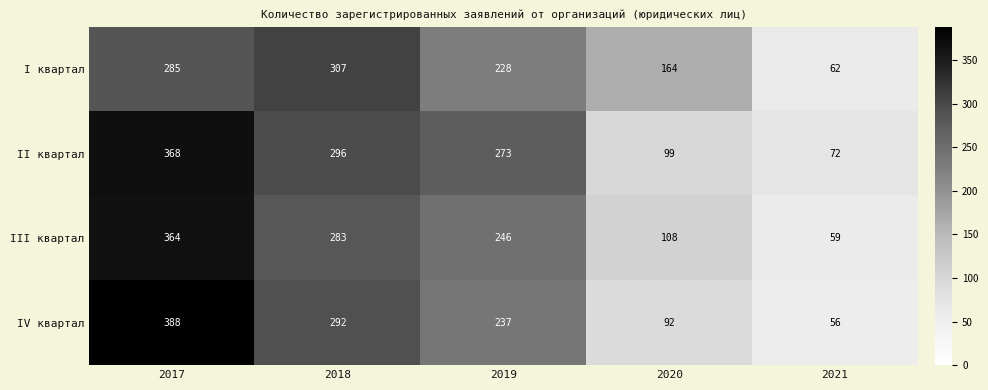

What is the sum of all IV квартал values?

1065